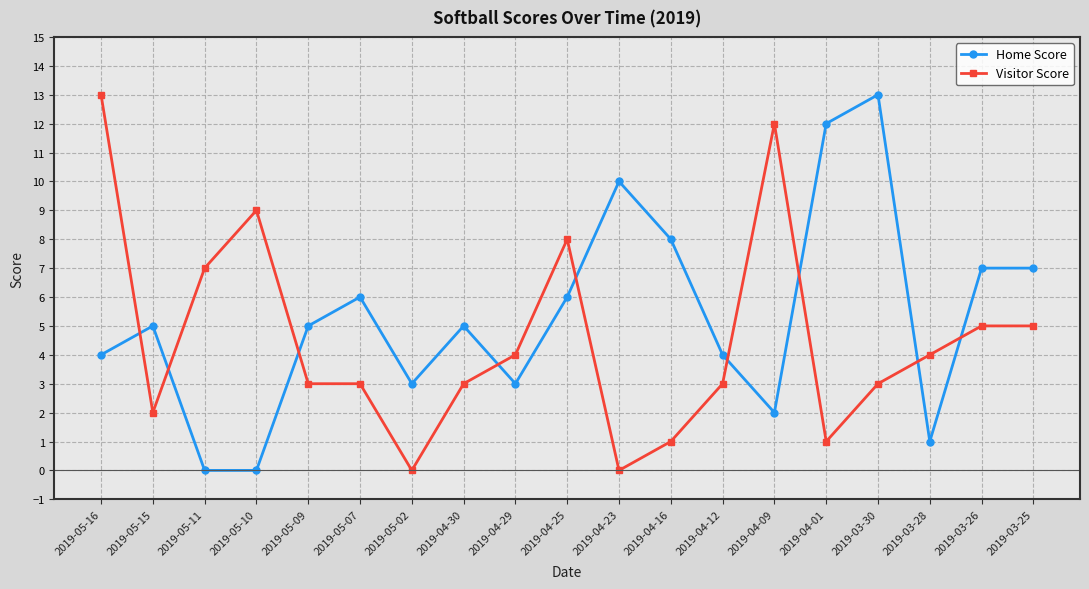

Where is the first local maximum for Visitor Score?

2019-05-10